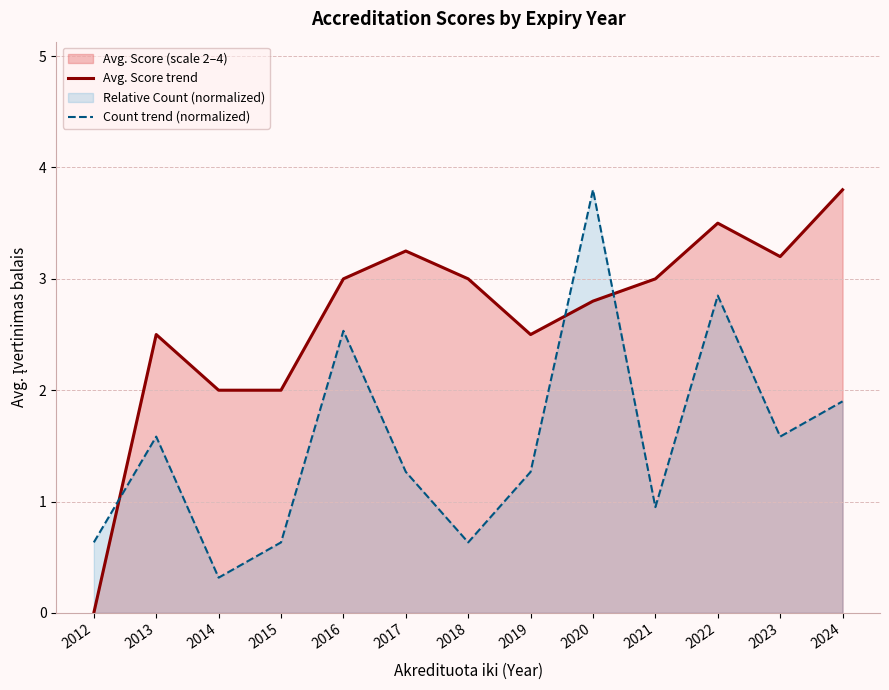

Between 2013 and 2018, which is larger?

2018